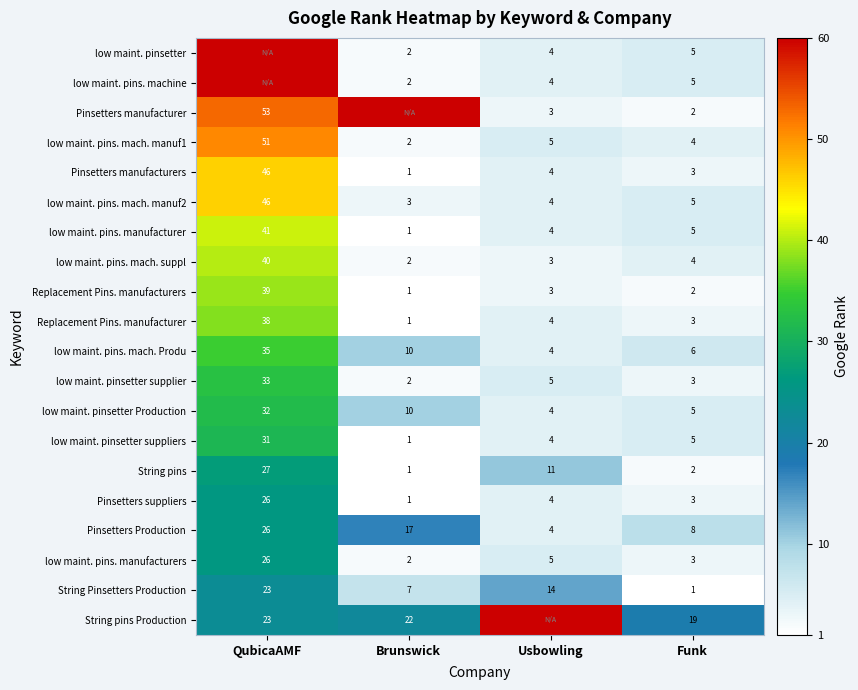

Rank the categories by low maint. pins. mach. manuf1 value from lowest to highest.

Brunswick, Funk, Usbowling, QubicaAMF